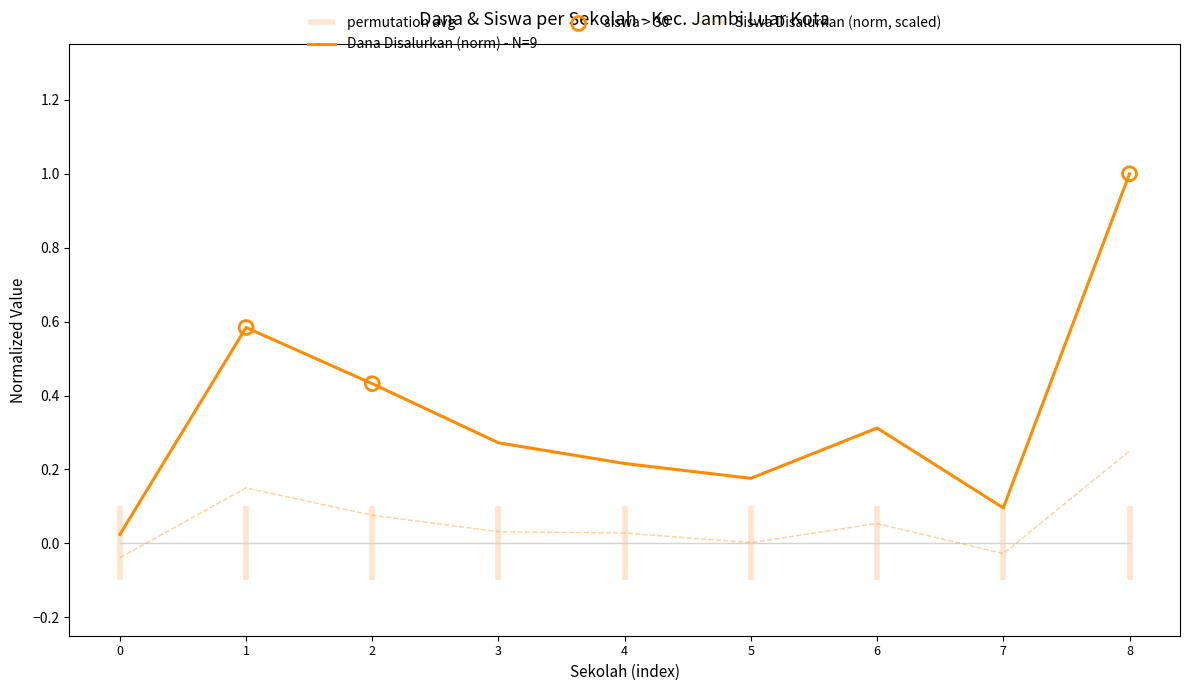

Is it true that Dana Disalurkan (norm) - N=9 equals 0.3 at 6?

True